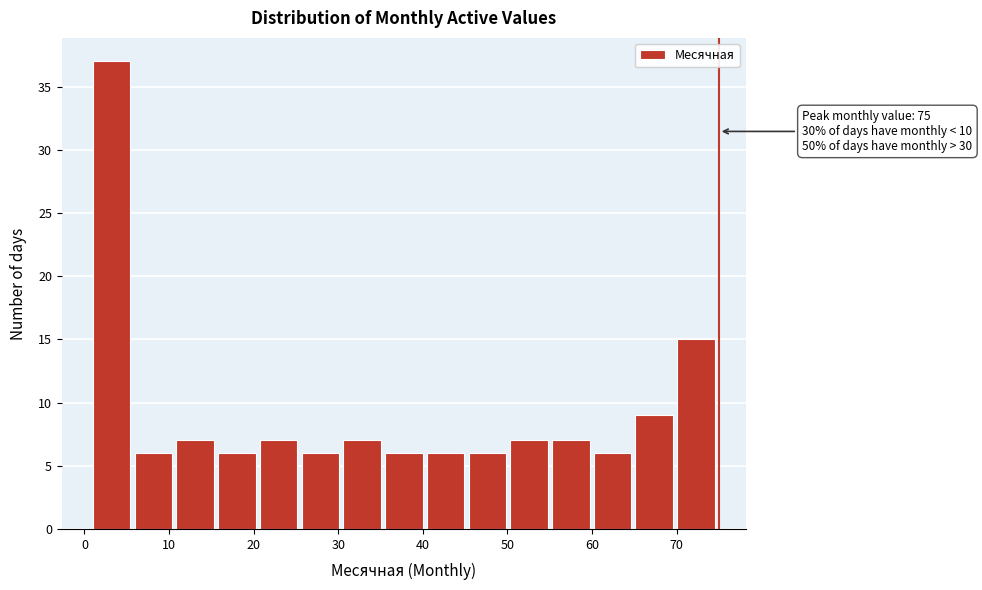

Which range on the x-axis has the tallest bar?

1 to 6